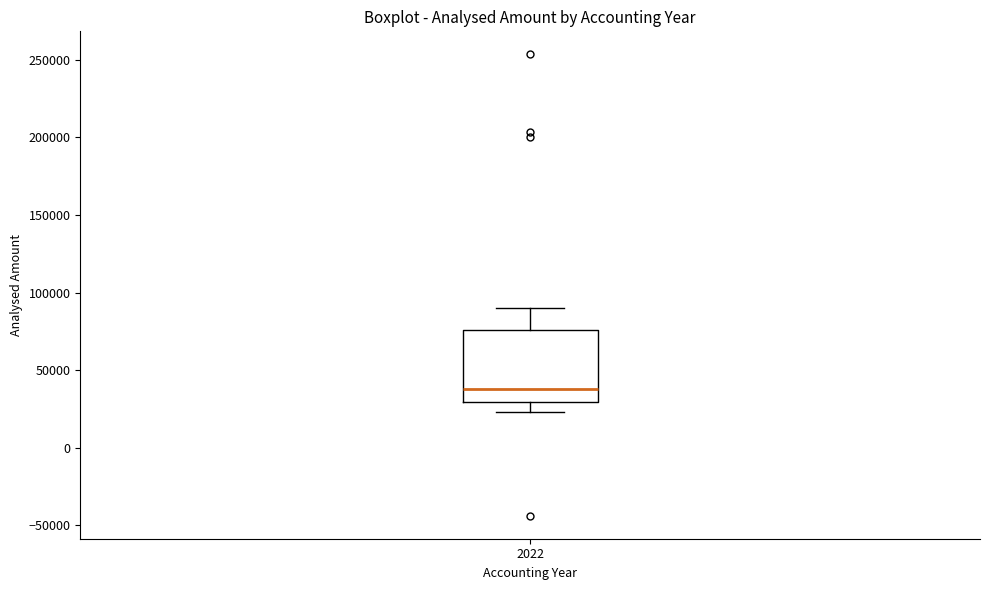

Read this box plot against the y-axis: the position of the median line, the range covered by the box, and the ends of both whiskers. The values are not printed on the chart, so give them approximately, as read against the axis.

median 40000, box 30000 to 75000, whiskers 25000 to 90000